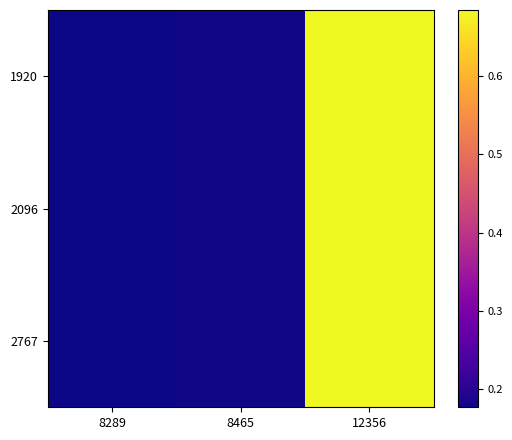

Between 12356 and 8465, which is larger?

12356